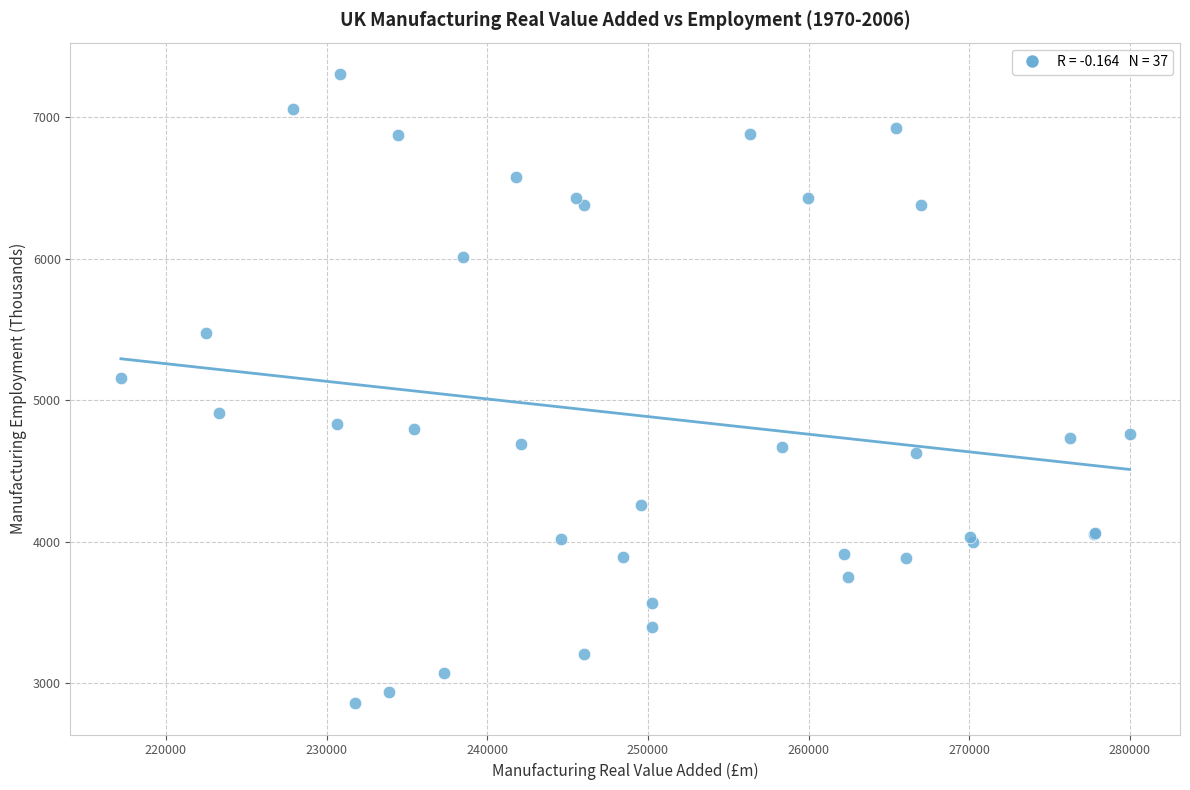

What Y value in the scatter plot is closest to 5081?

5155.6